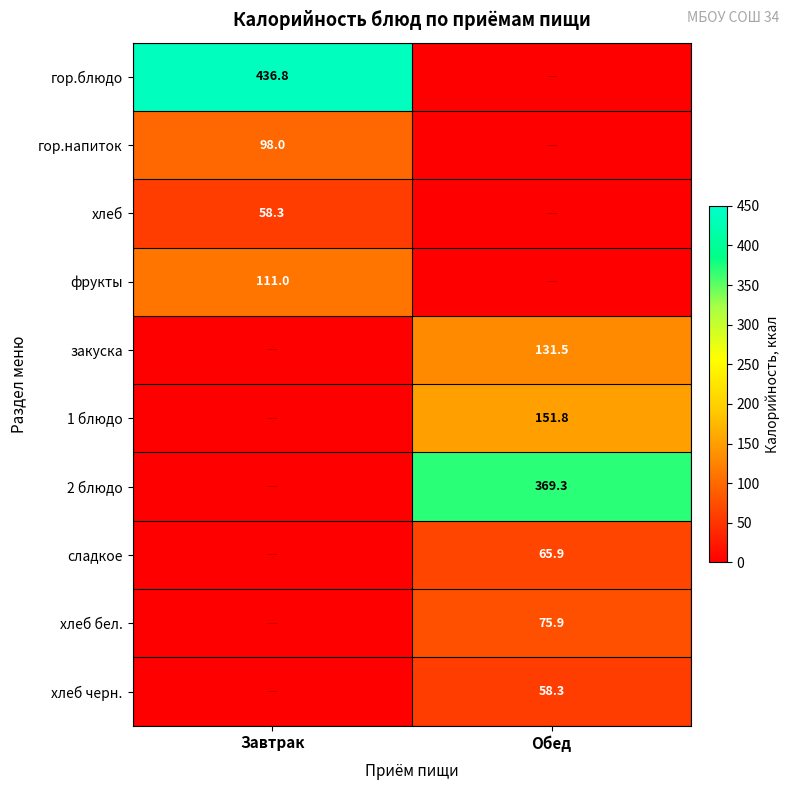

The 2 блюдо series shows 369.3 at Обед. True or false?

True